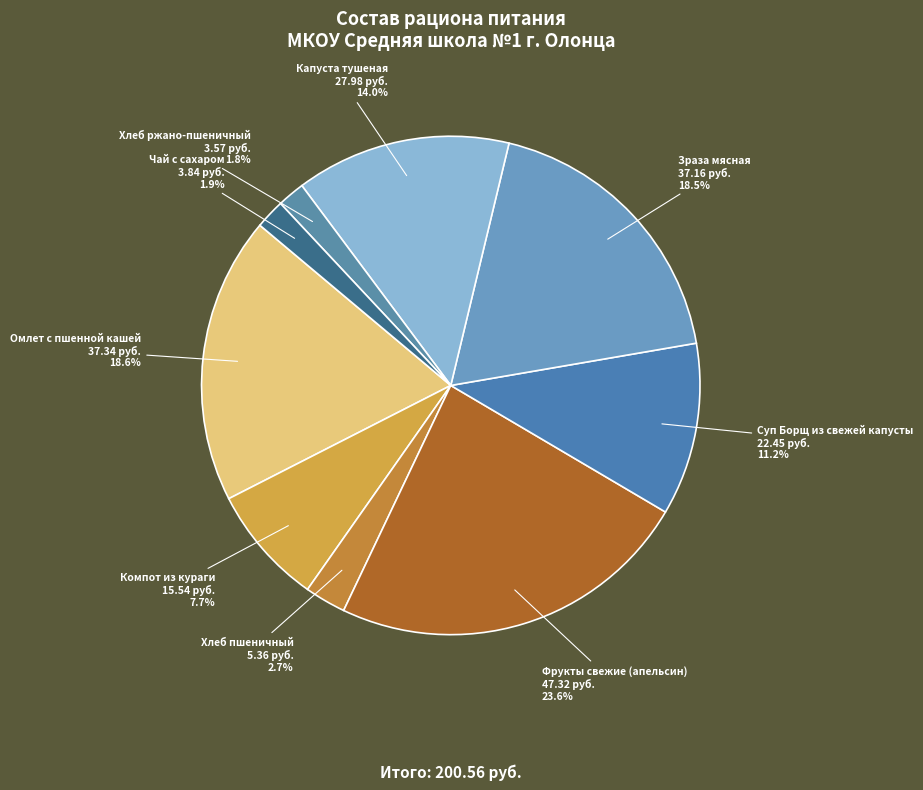

How many segments does this pie chart have?

9